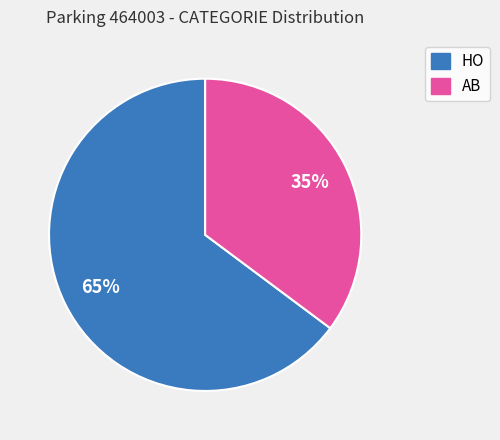

Is the sum of HO and AB greater than half?

Yes